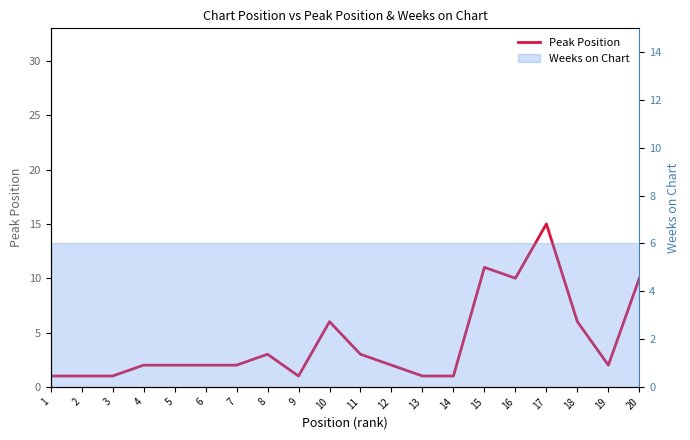

True or false: the data shows 1 at 12.

False